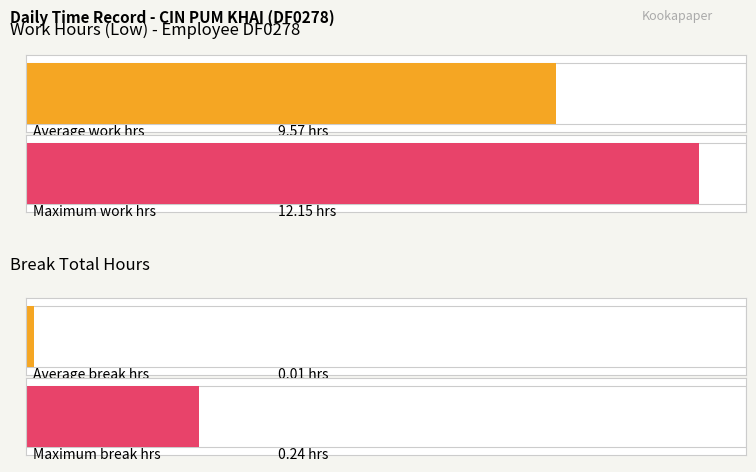

Rank the series by their average value, from highest to lowest.

Low, Break Total